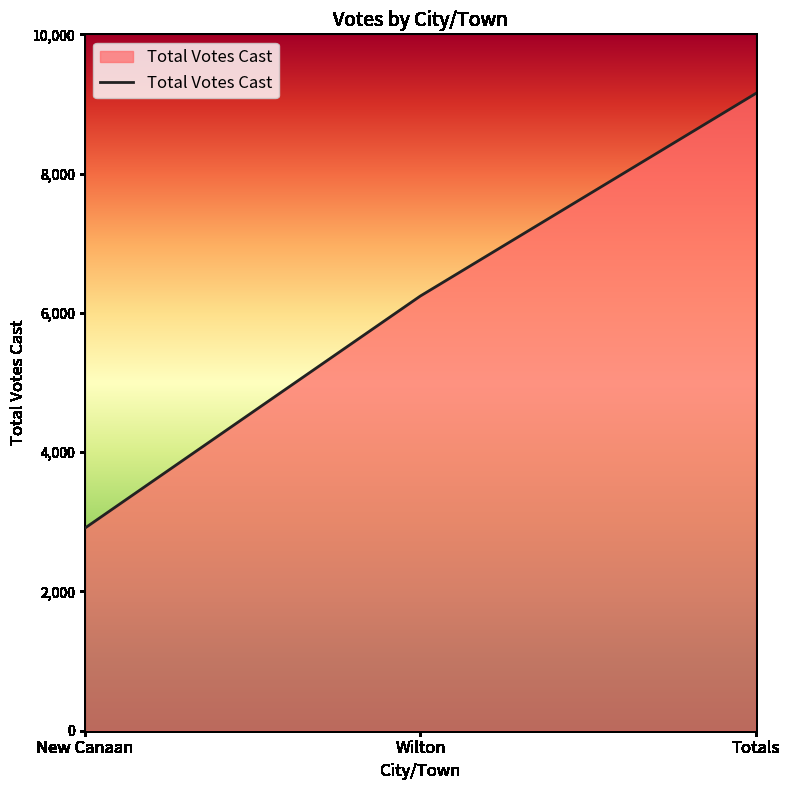

How many lines are shown in the chart?

1